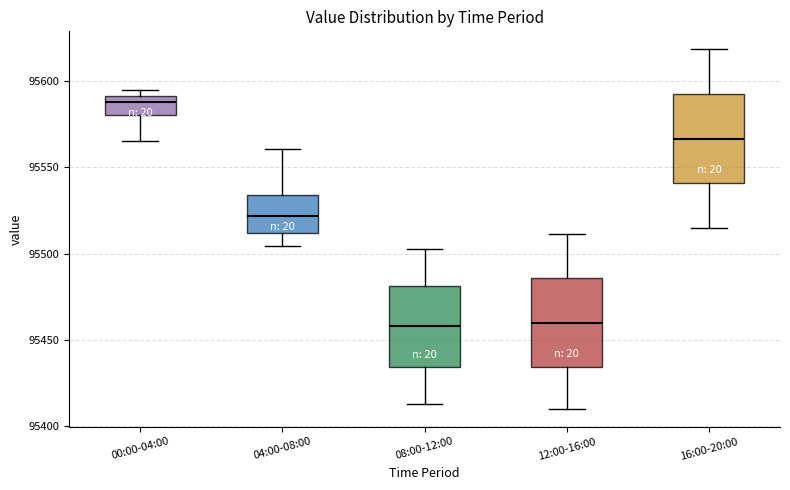

Reading left to right, read every box against the y-axis: the position of its median line, the range the box covers, and the ends of its whiskers. The values are not printed on the chart, so give them approximately, as read against the axis.

00:00-04:00: median 95590 (just below the box's upper edge), box 95580 to 95590, whiskers 95565 to 95595
04:00-08:00: median 95520, box 95510 to 95535, whiskers 95505 to 95560
08:00-12:00: median 95460, box 95435 to 95480, whiskers 95415 to 95500
12:00-16:00: median 95460, box 95435 to 95485, whiskers 95410 to 95510
16:00-20:00: median 95565, box 95540 to 95595, whiskers 95515 to 95620